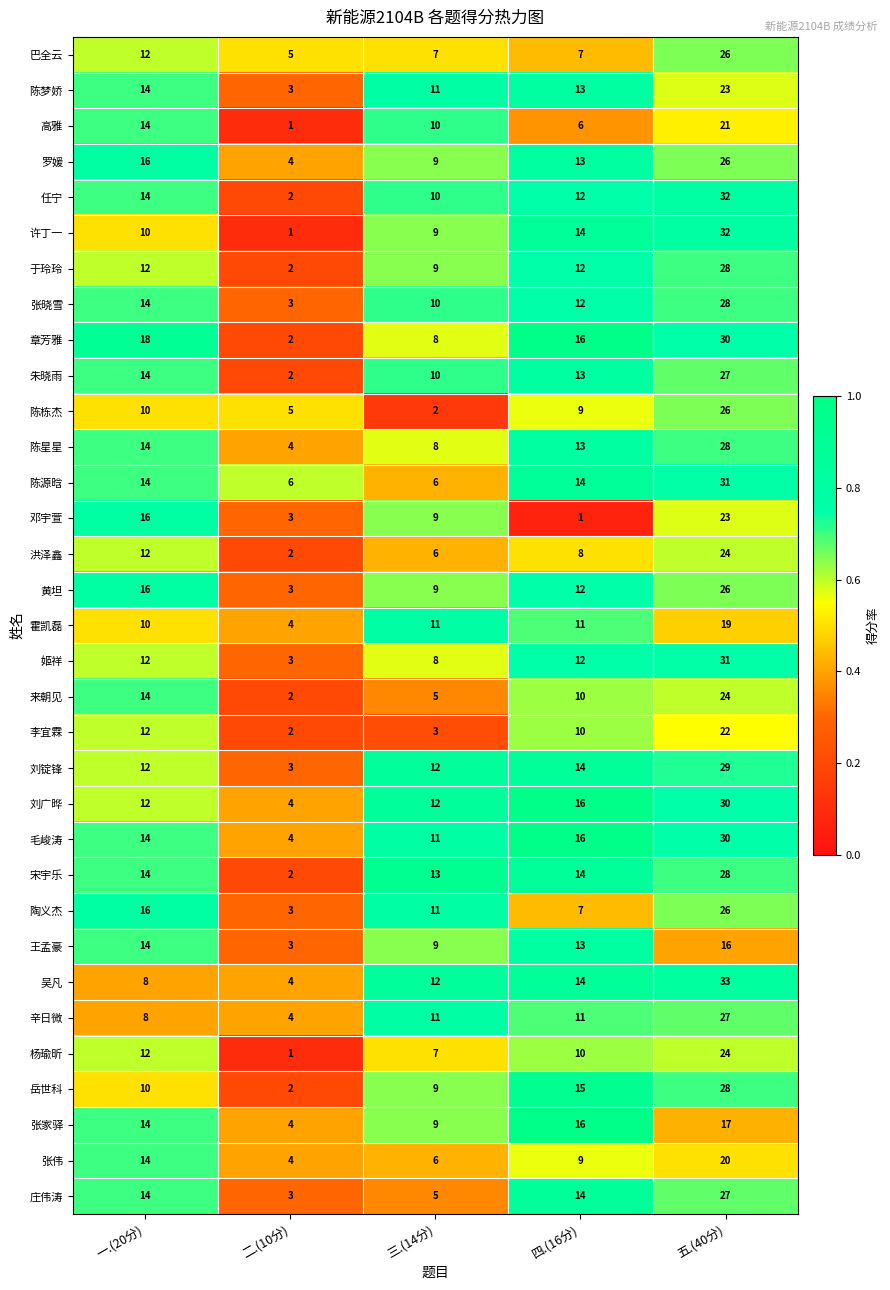

The value of 黄坦 at 三.(14分) is 14. True or false?

False